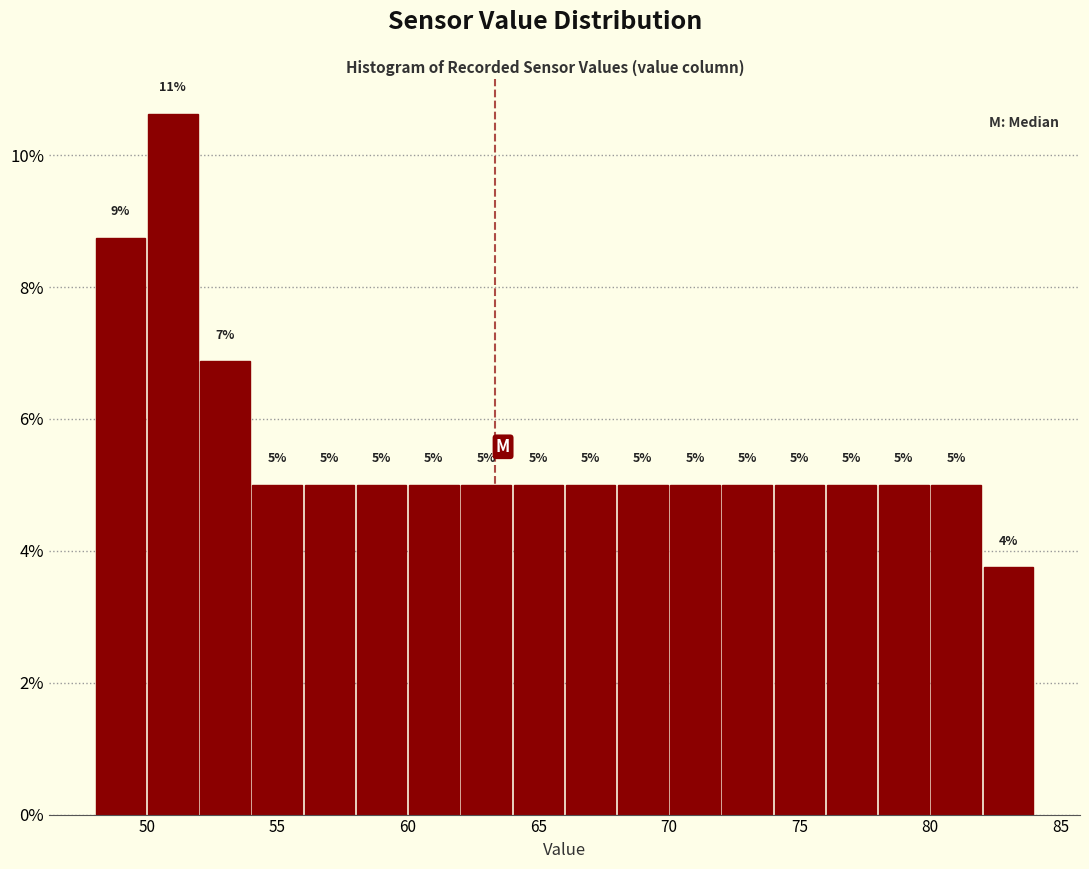

Which range on the x-axis has the tallest bar?

50 to 52